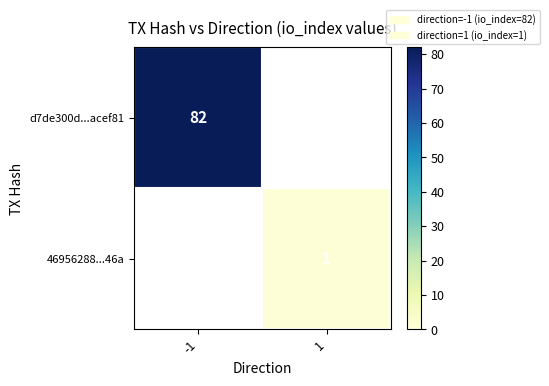

Is it true that d7de300d...acef81 equals 52 at -1?

False